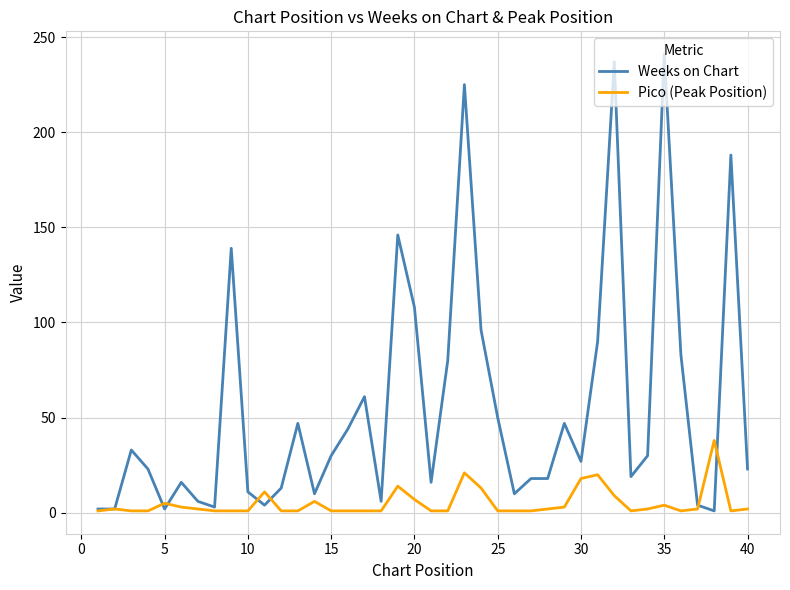

What is the average value of the Pico (Peak Position) series?

5